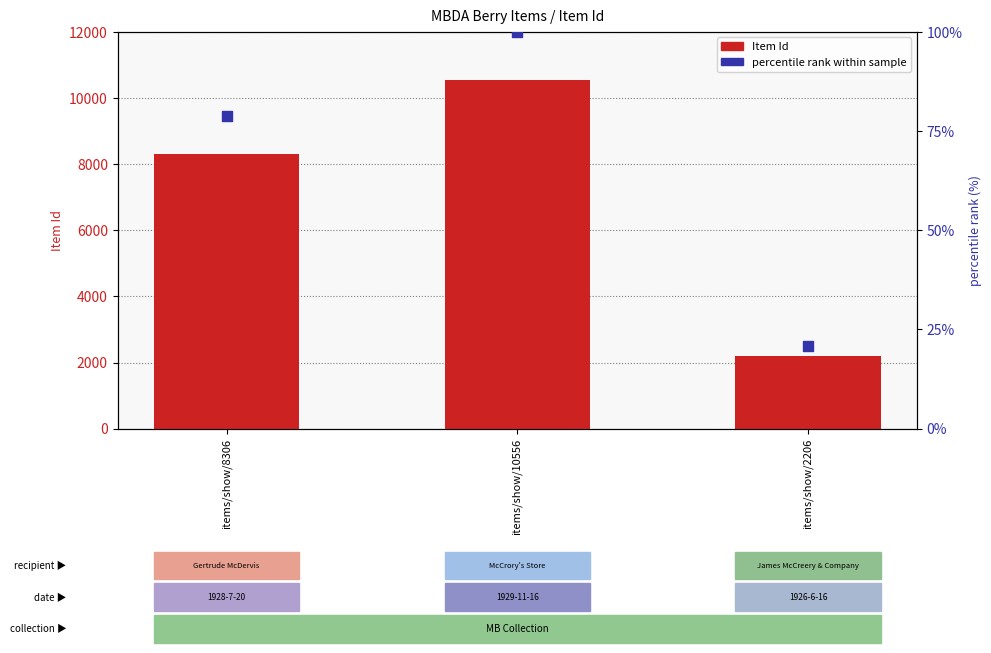

Which series contains the lowest Y value?

percentile rank within sample